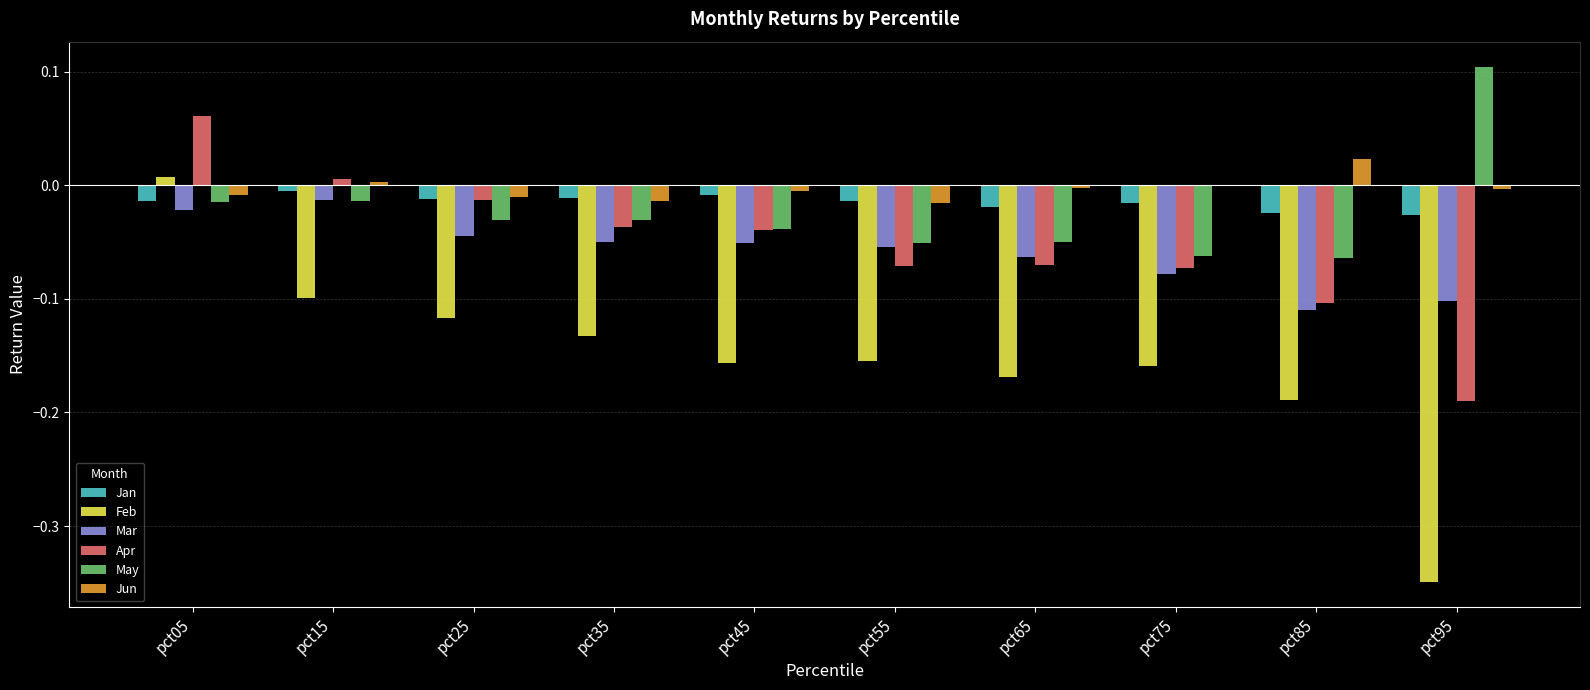

Is it true that Mar equals -0.1 at pct55?

True